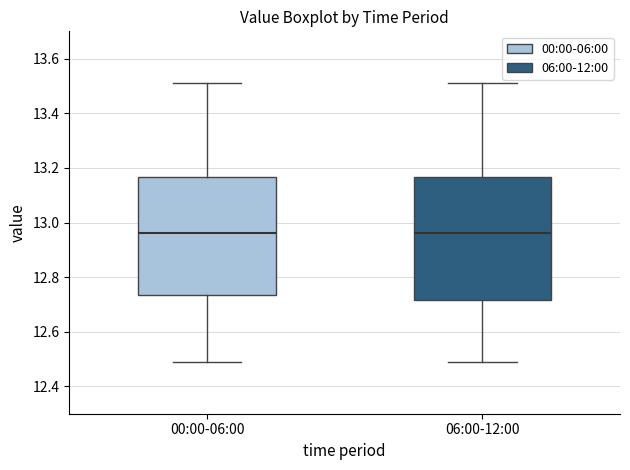

Reading left to right, transcribe this box plot: for each box, give where its median line is, the range the box spans, and where its two whiskers end, as read against the y-axis. The values are not printed on the chart, so give them approximately, as read against the axis.

00:00-06:00: median 12.96, box 12.74 to 13.16, whiskers 12.50 to 13.52
06:00-12:00: median 12.96, box 12.72 to 13.16, whiskers 12.50 to 13.52